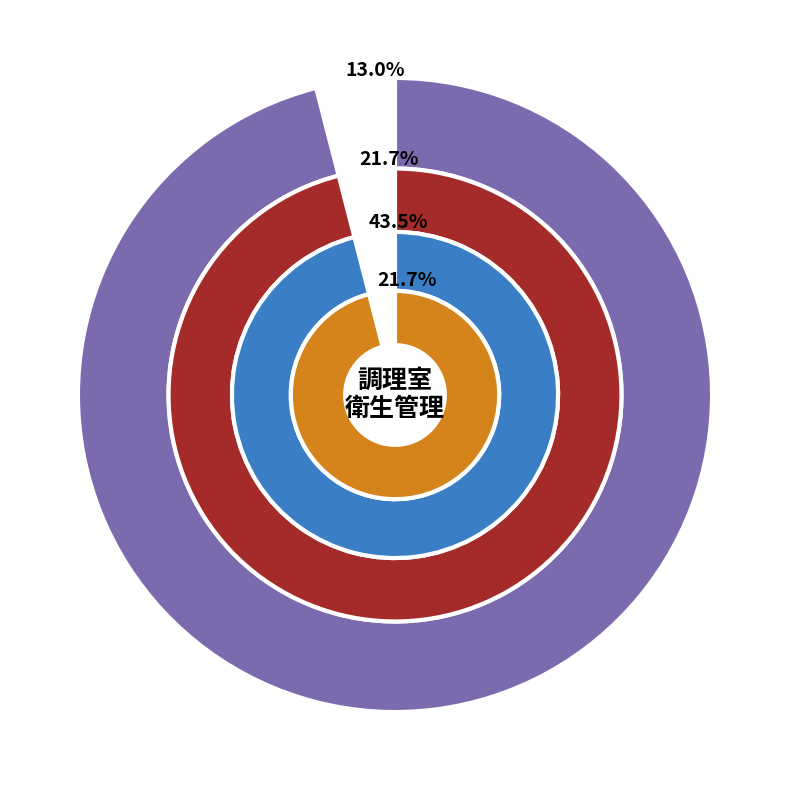

Which category has the biggest portion of the pie?

施設設備の管理